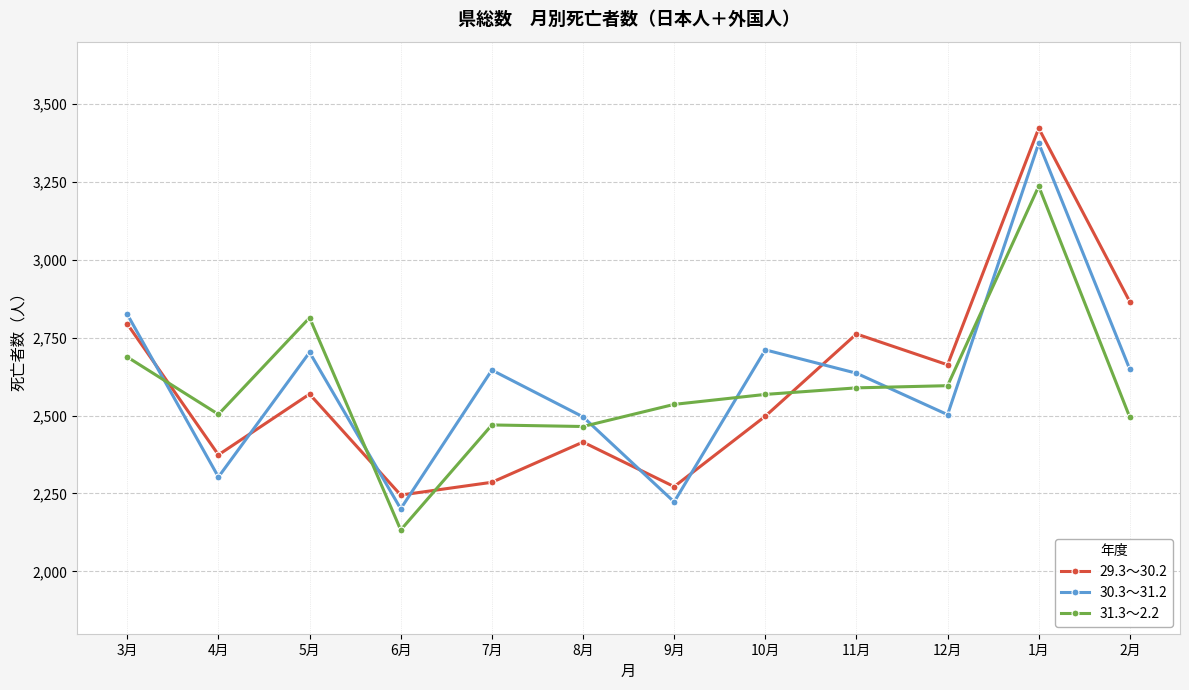

Is it true that 30.3～31.2 equals 2825 at 3月?

True